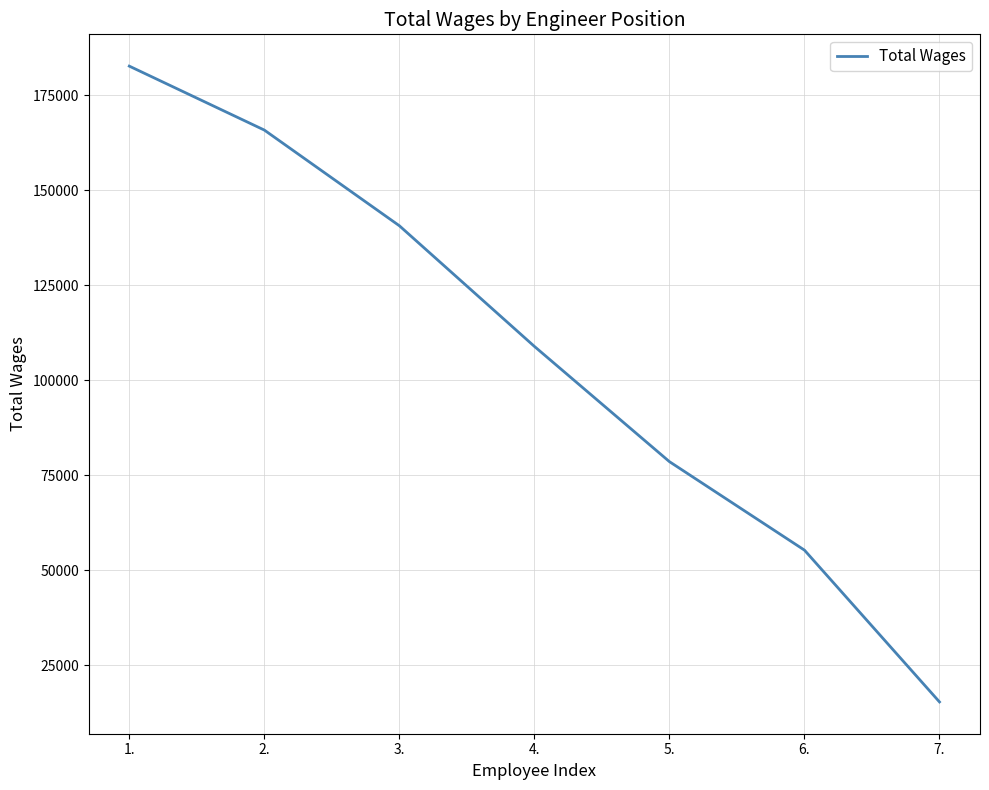

Is this an area chart (filled region under the line)?

No